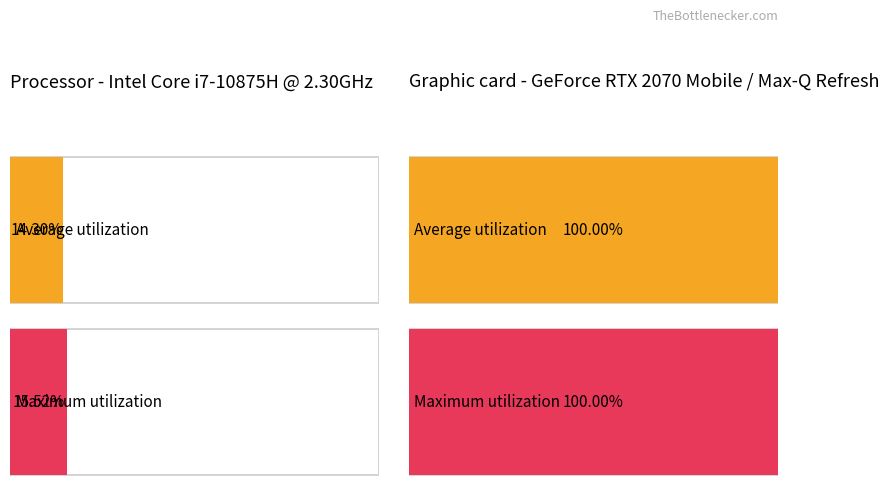

Which series has the widest spread of values?

Average utilization